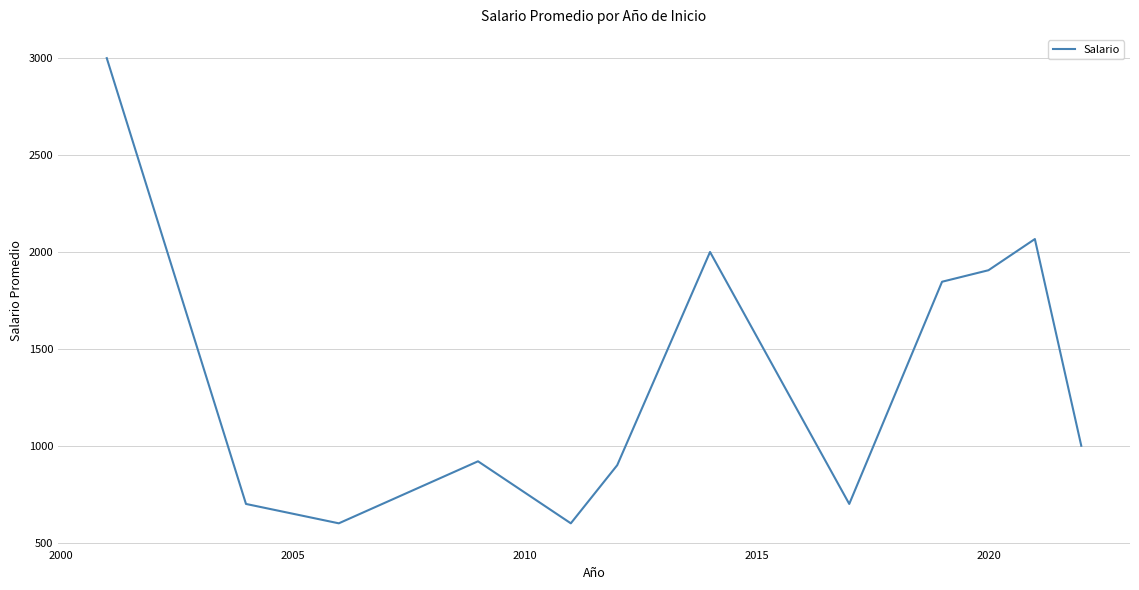

What is the greatest value displayed?

3000.0